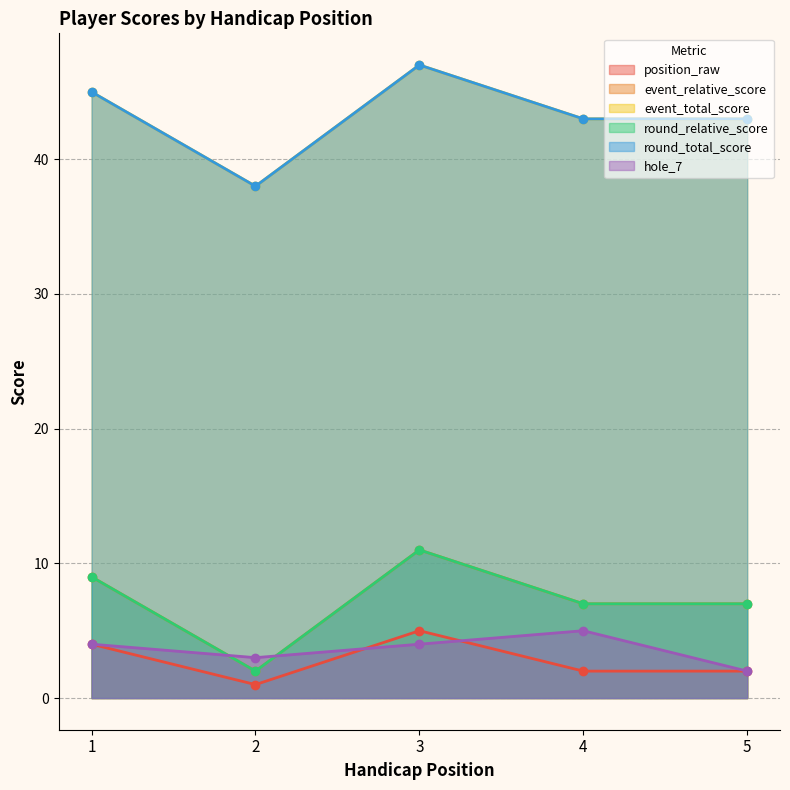

True or false: event_total_score and round_relative_score intersect in this chart.

False